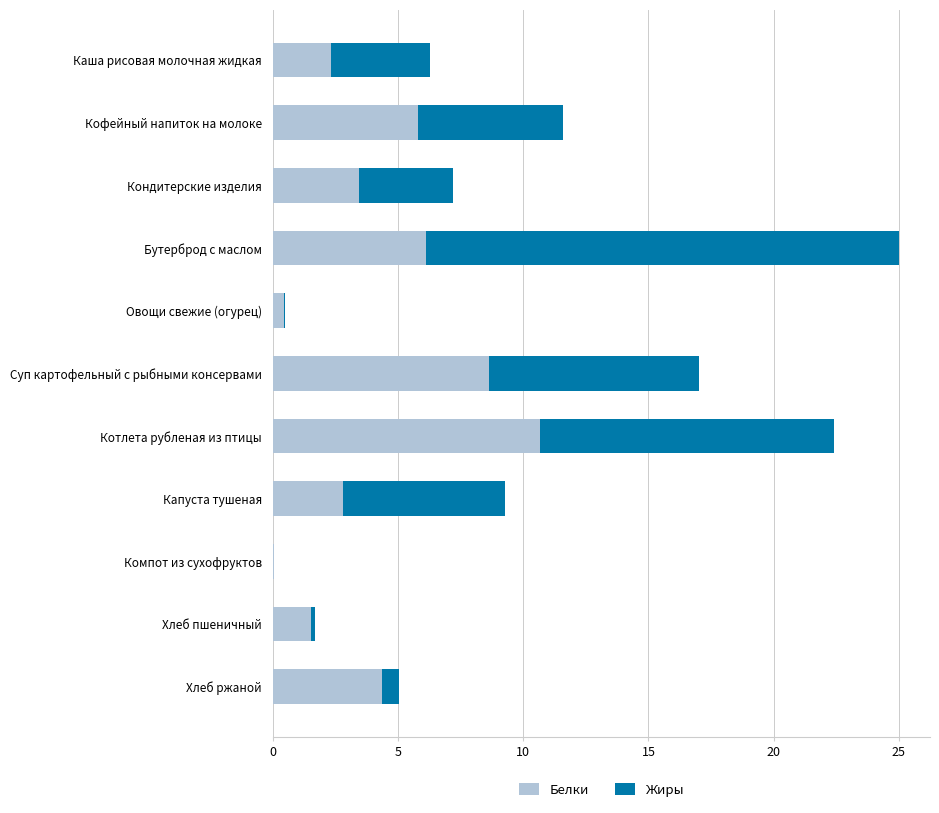

Is it true that Белки equals 2.7 at Хлеб пшеничный?

False